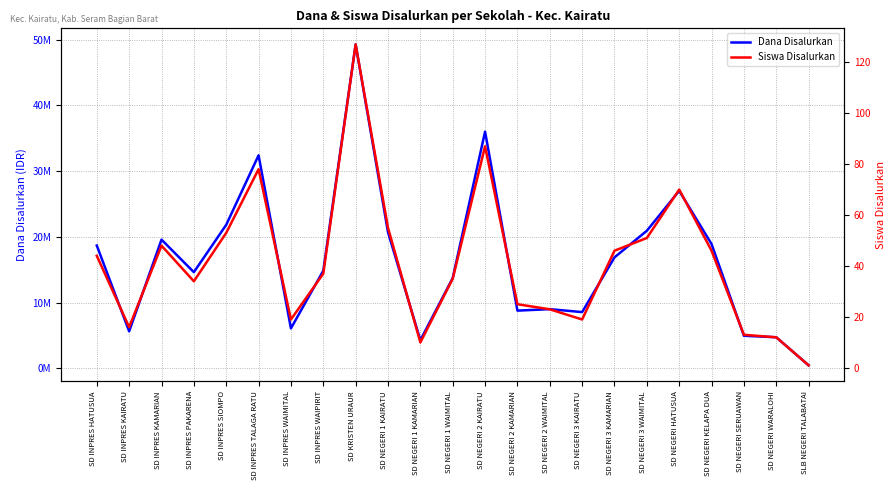

True or false: Dana Disalurkan and Siswa Disalurkan cross at least once.

False